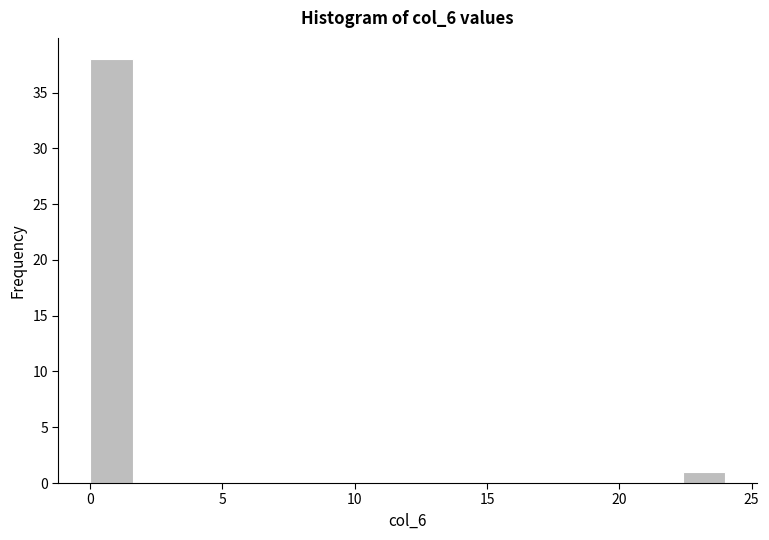

Read against the x-axis, roughly where is the centre of the tallest bar?

1.0